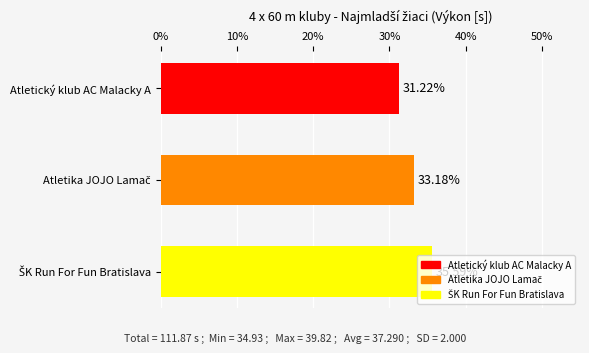

How many bars are there in total?

3